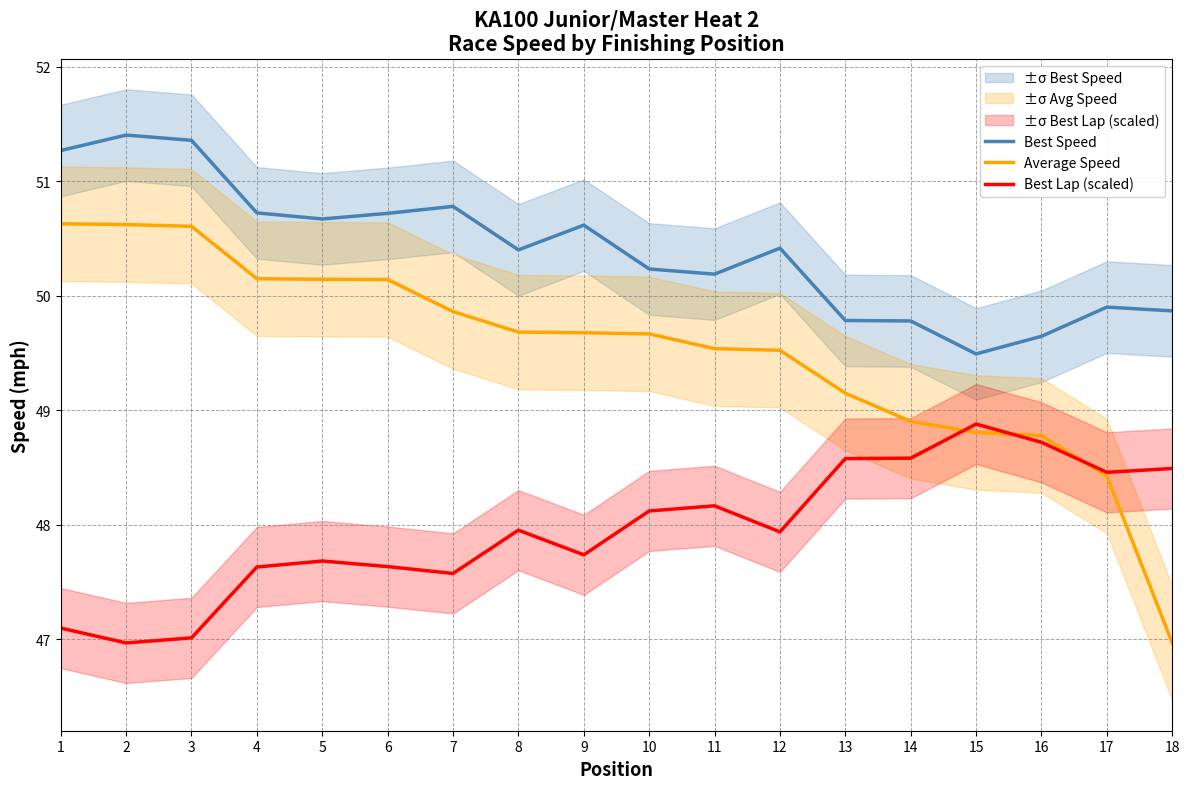

What is the difference between the highest and lowest values at 15?

0.7